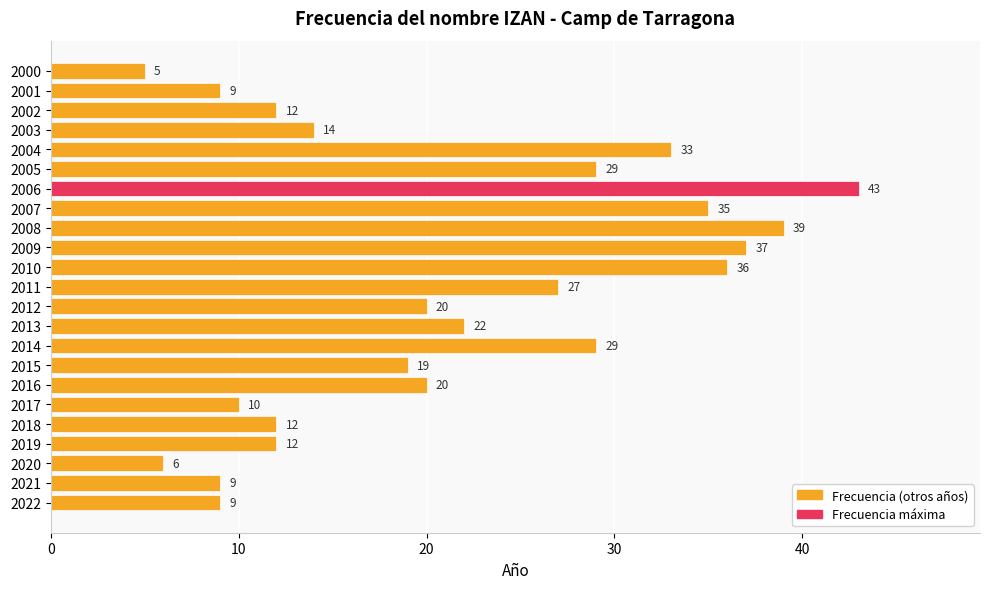

Which has a higher value, 2014 or 2016?

2014